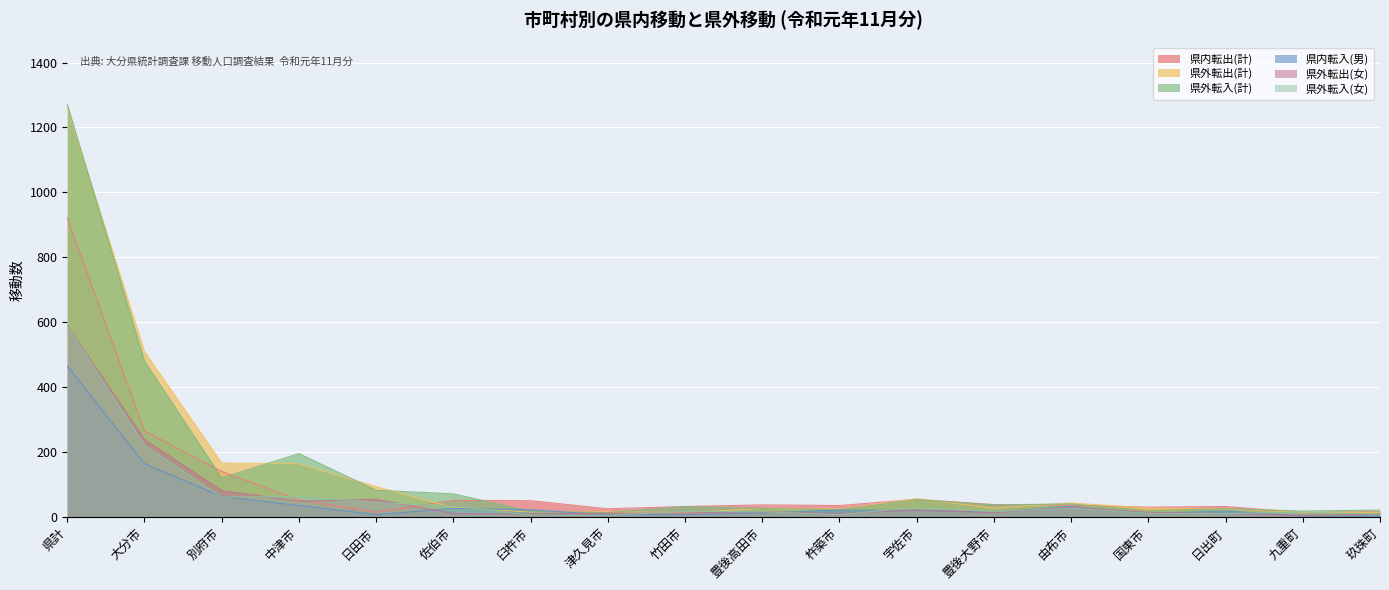

How many values in the 県外転入(女) series exceed 17?

8